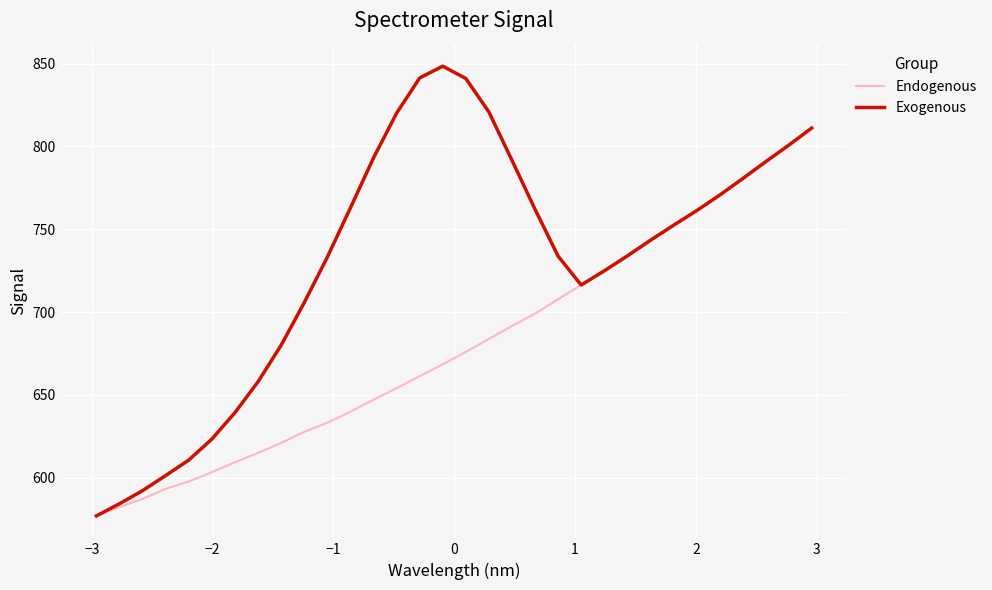

At how many categories does at least one series exceed 704?

23